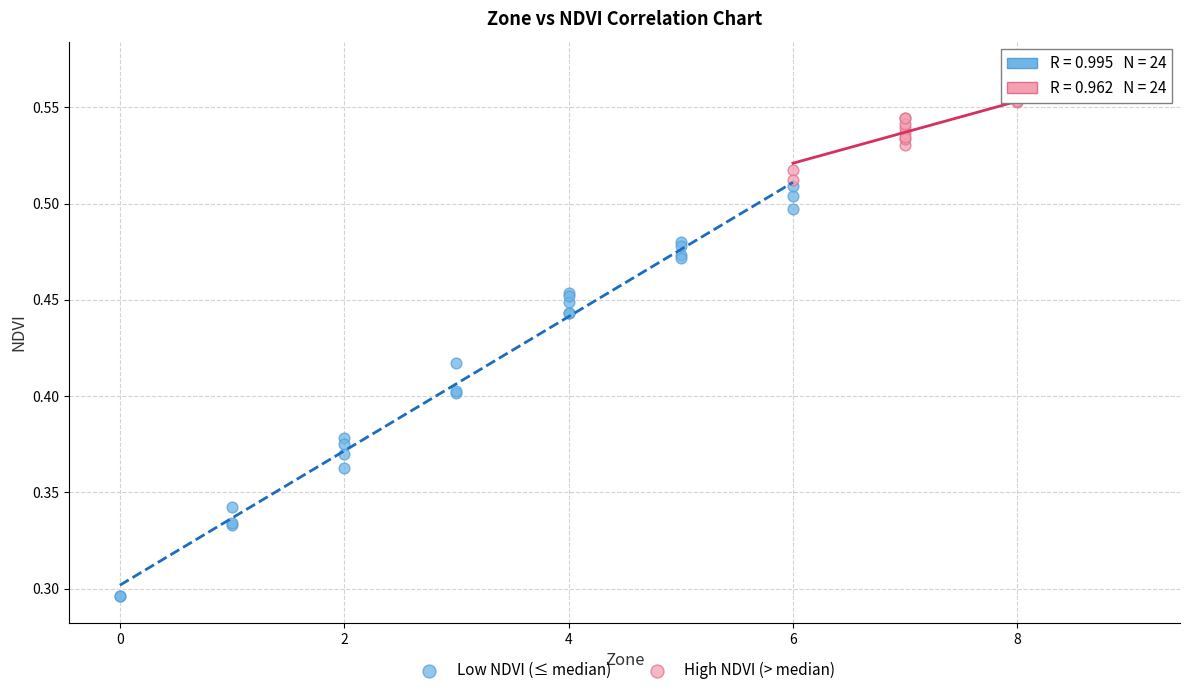

Which series reaches the maximum Y coordinate?

High NDVI (> median)